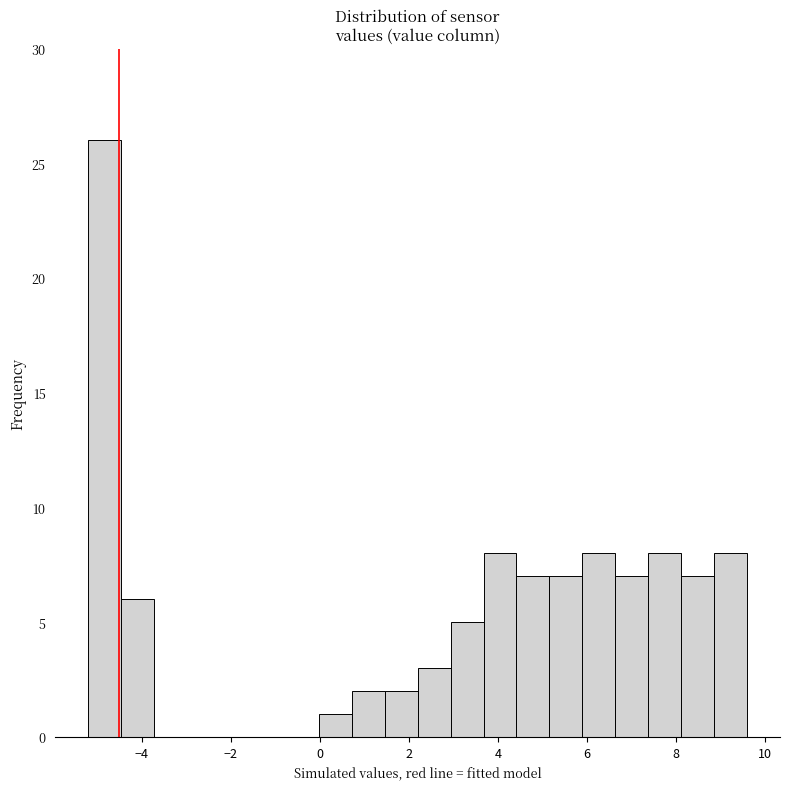

Around what value on the x-axis is the tallest bar? Give the approximate position of its centre, as read against the axis.

-4.8